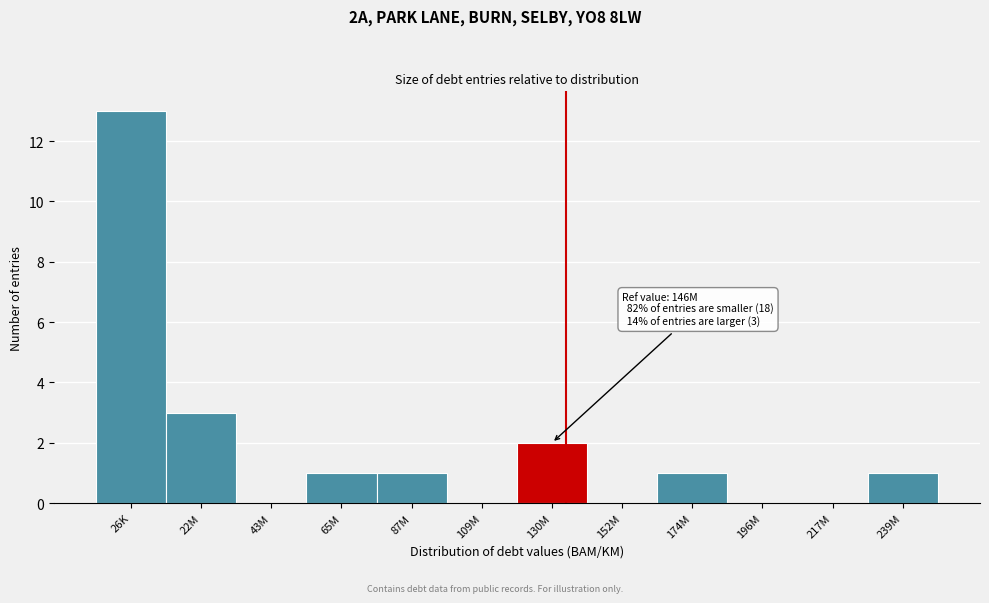

Reading left to right, what are all the values shown in this chart?

26K=13	22M=3	43M=0	65M=1	87M=1	109M=0	130M=2	152M=0	174M=1	196M=0	217M=0	239M=1